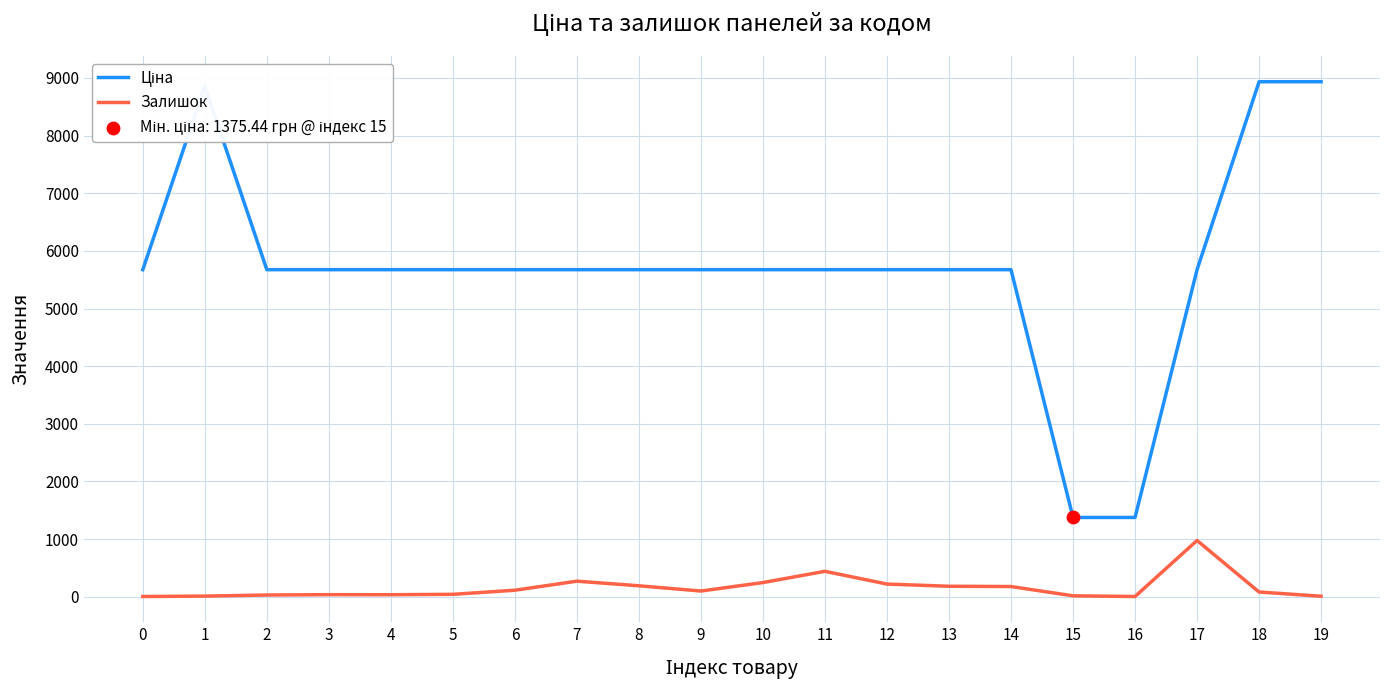

What is the maximum value for Залишок?

976.0